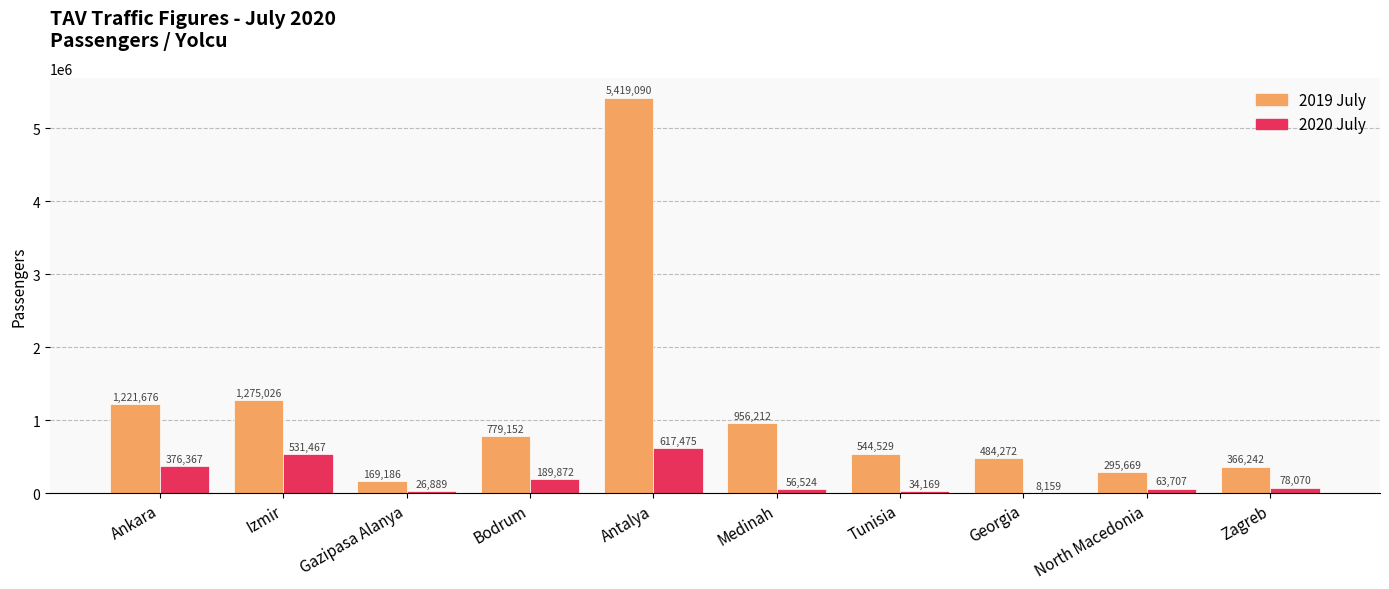

At which label does 2019 July reach its peak?

Antalya